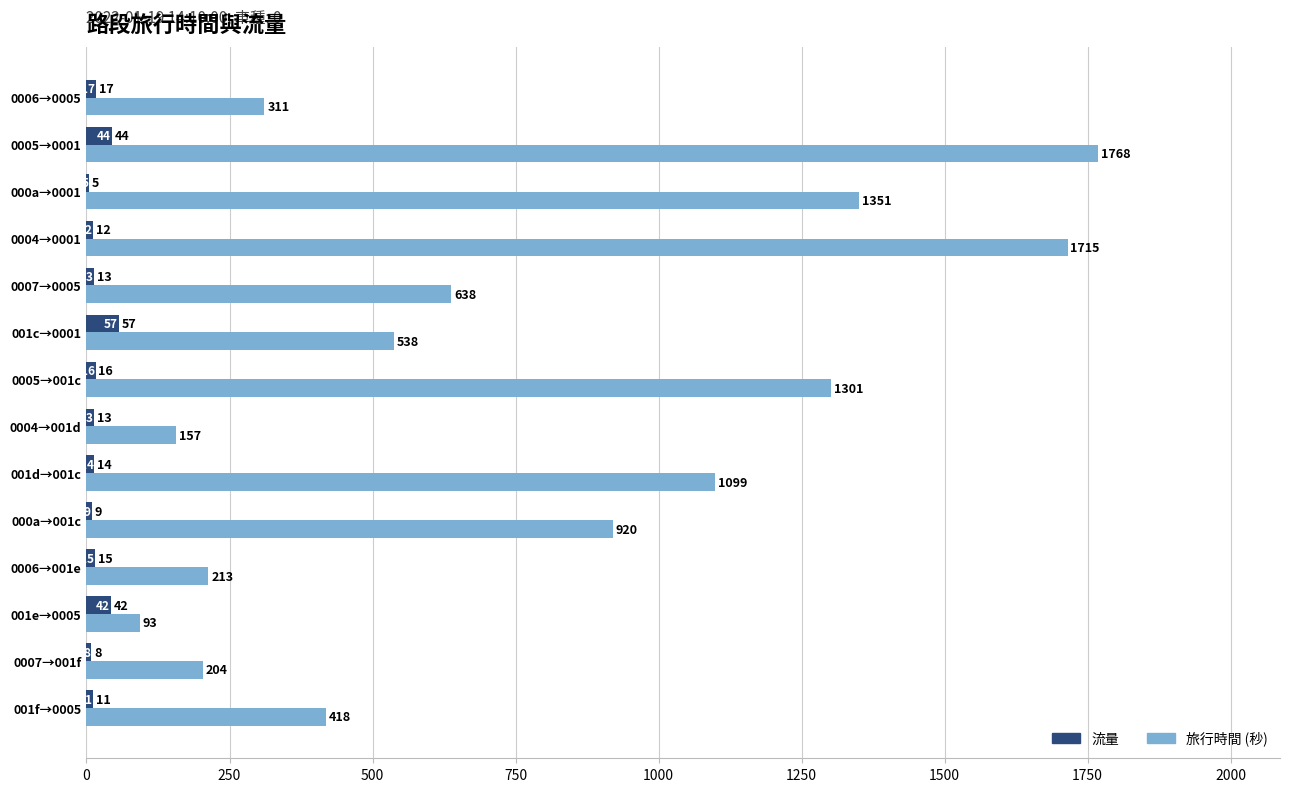

Read the 流量 value at 001e→0005, to the nearest 10.

40